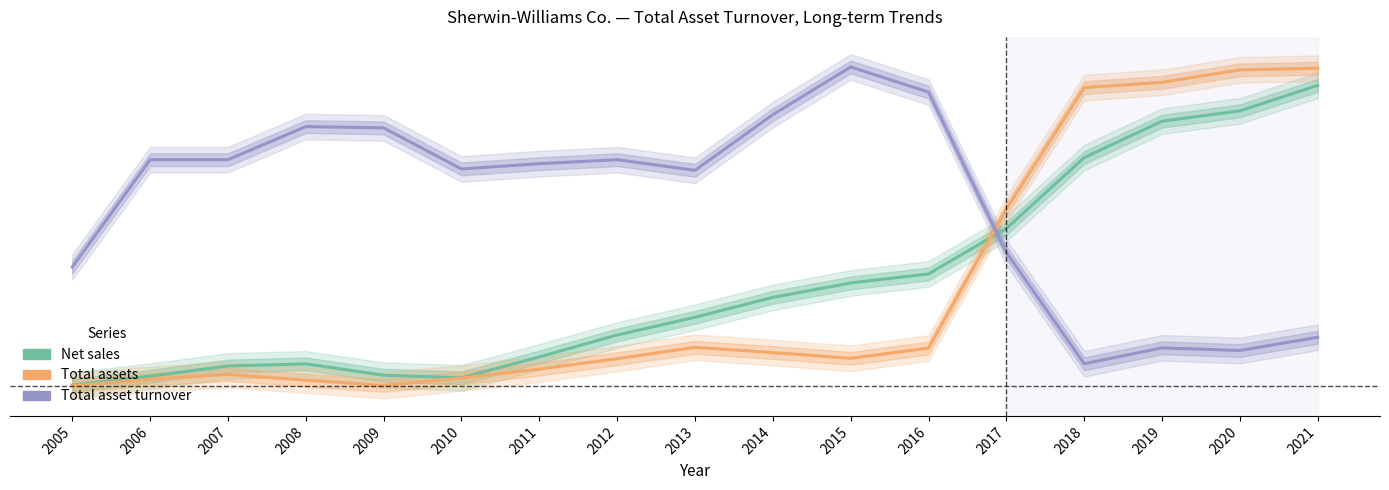

What is the difference between the maximum and minimum values in the Total asset turnover series?

0.9